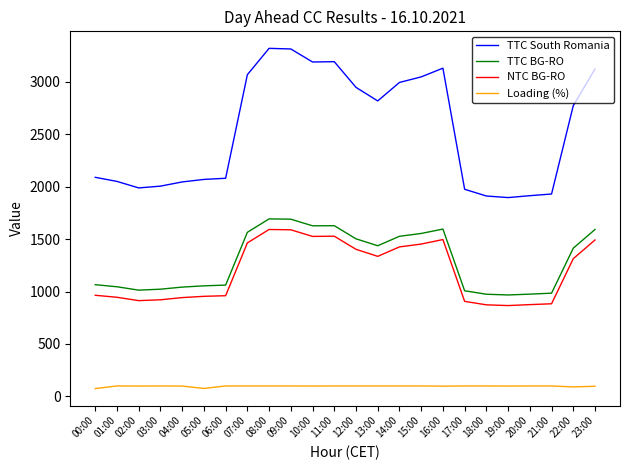

True or false: TTC BG-RO has a value of 984 at 21:00.

True